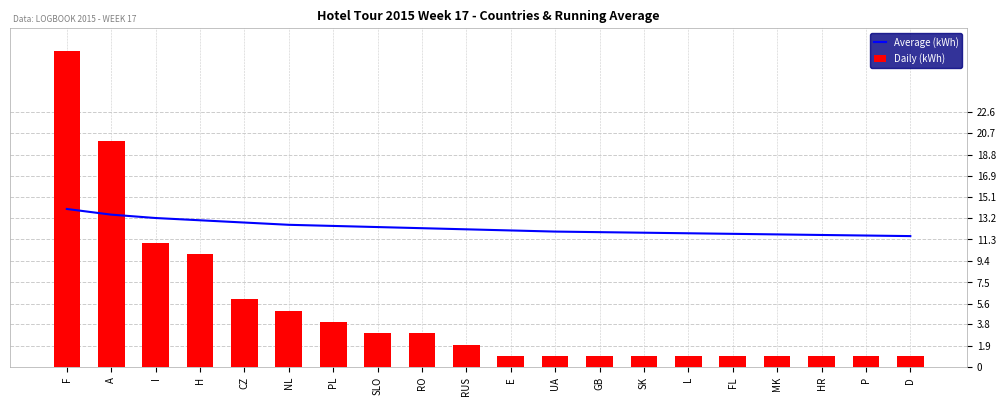

At how many categories does at least one series exceed 24?

1